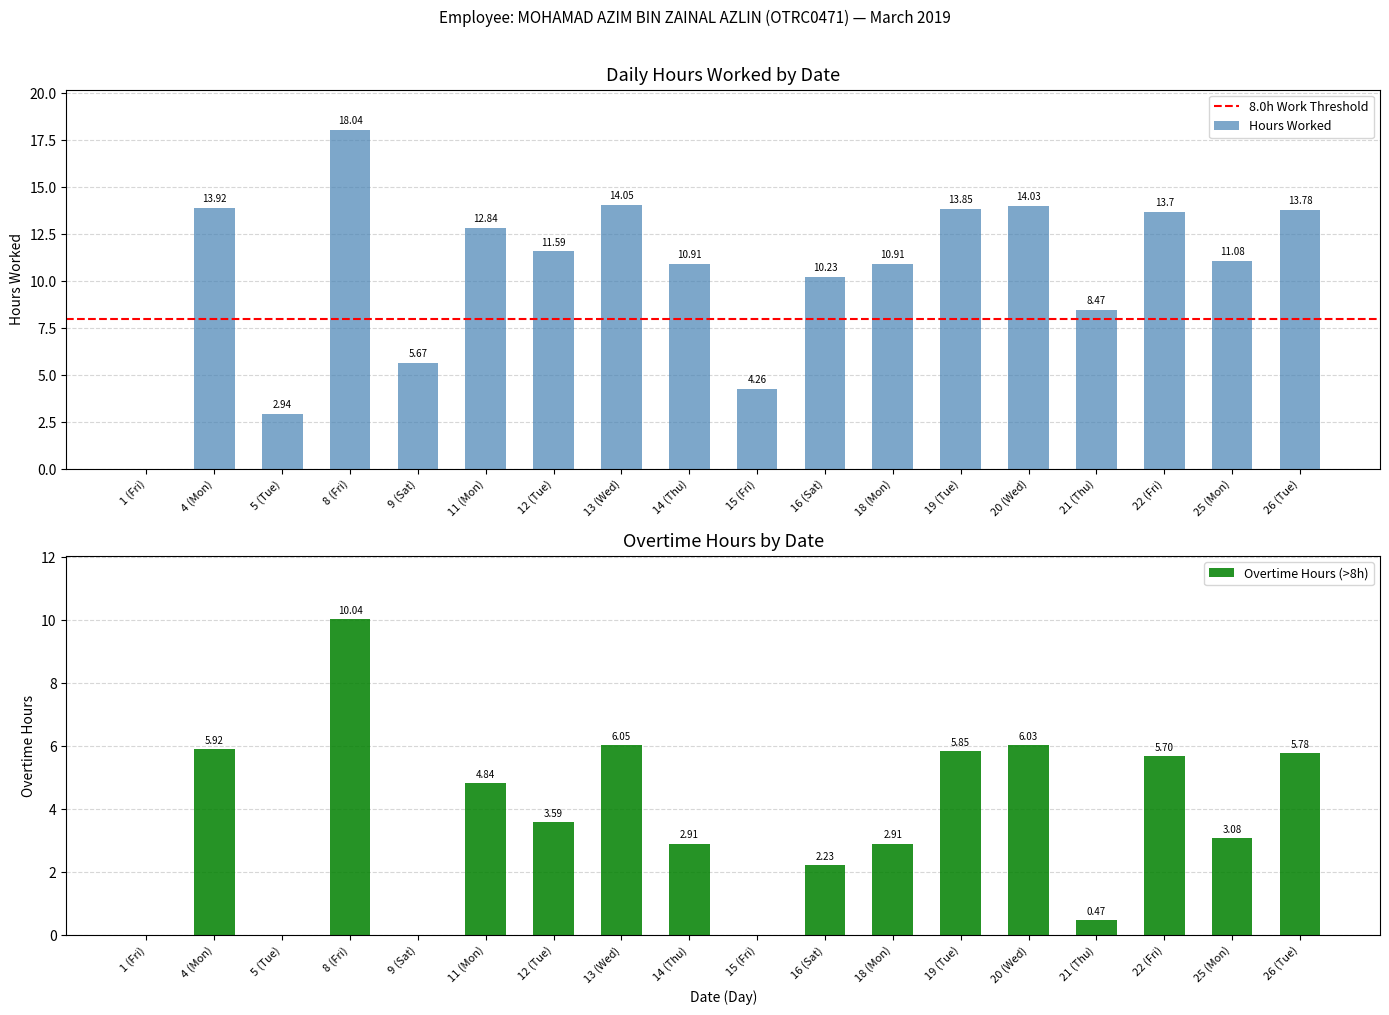

What is the sum of all values?

190.3